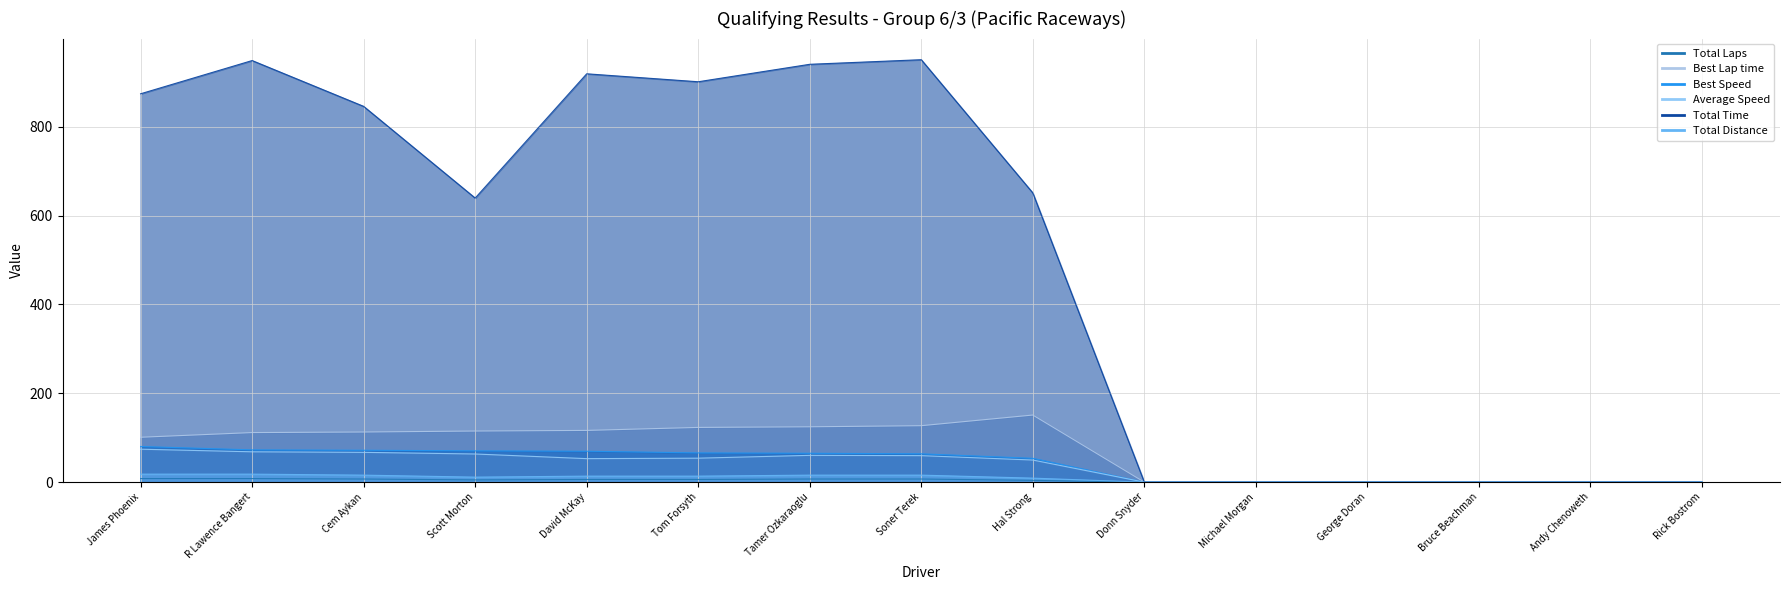

At how many categories does at least one series exceed 416?

9